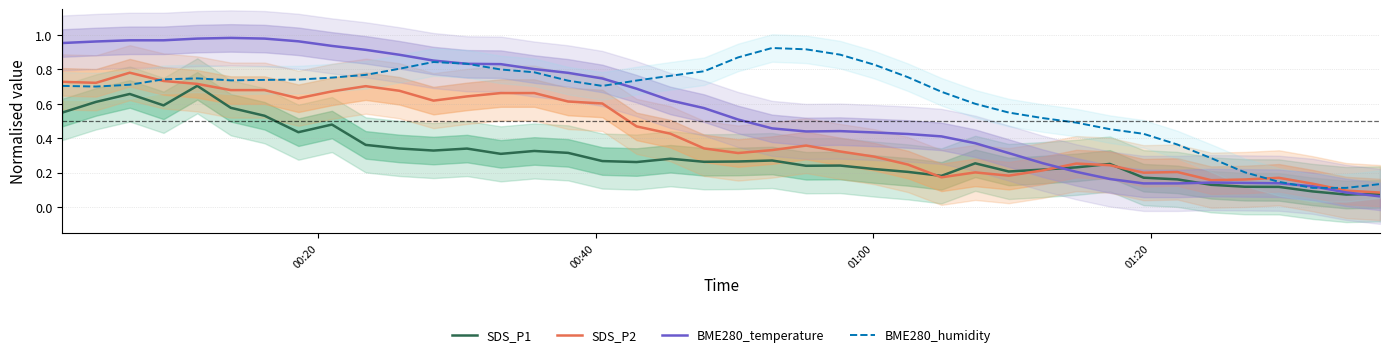

How many lines are shown in the chart?

4